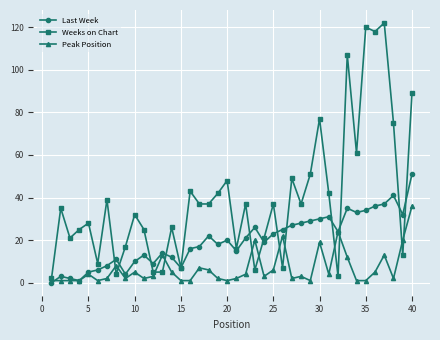

Which series has the largest range (max minus min)?

Weeks on Chart